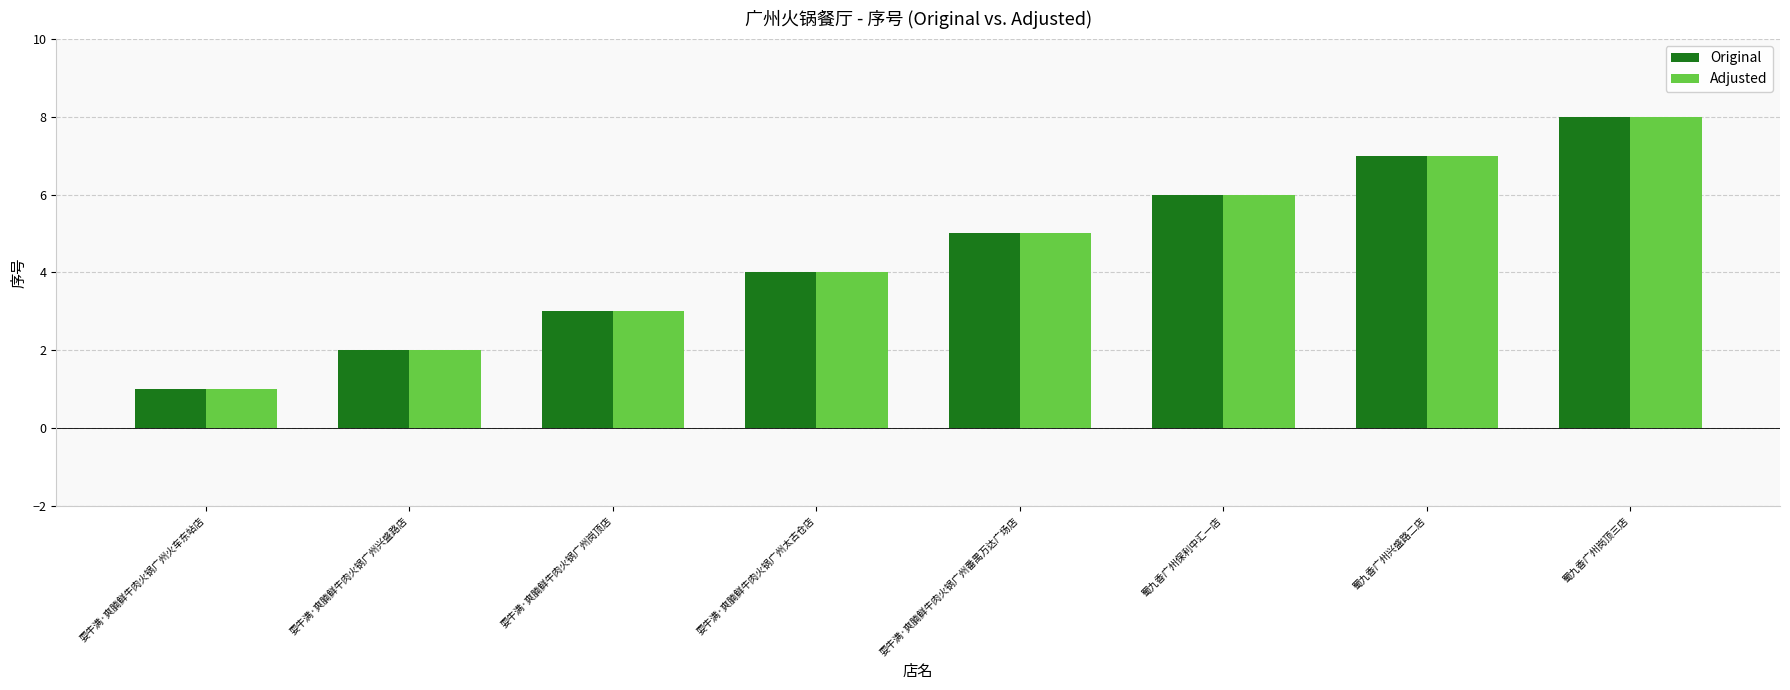

What is the greatest value displayed?

8